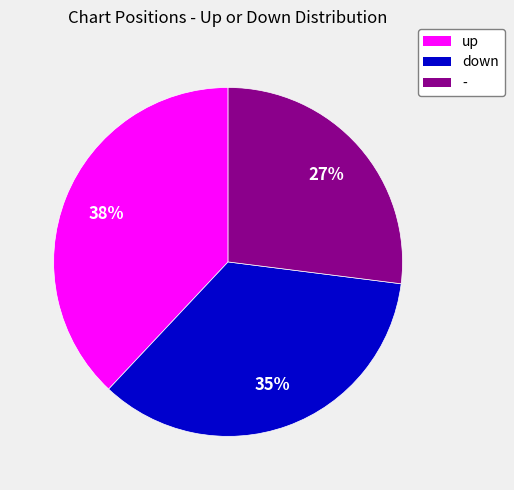

To the nearest percent, what portion does up represent?

38%